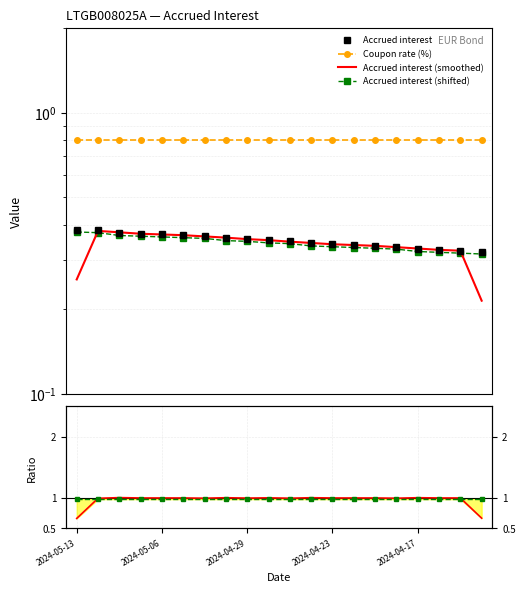

True or false: Coupon rate (%) and Accrued interest (shifted) intersect in this chart.

False